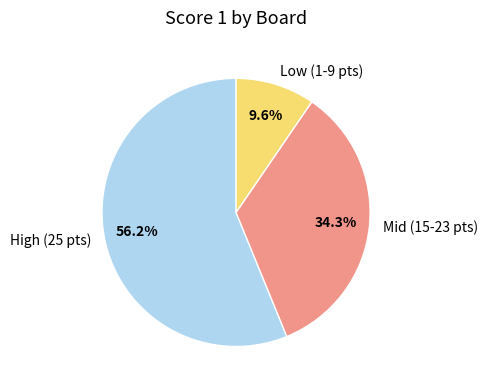

What is the total percentage of High (25 pts) and Mid (15-23 pts)?

90.4%